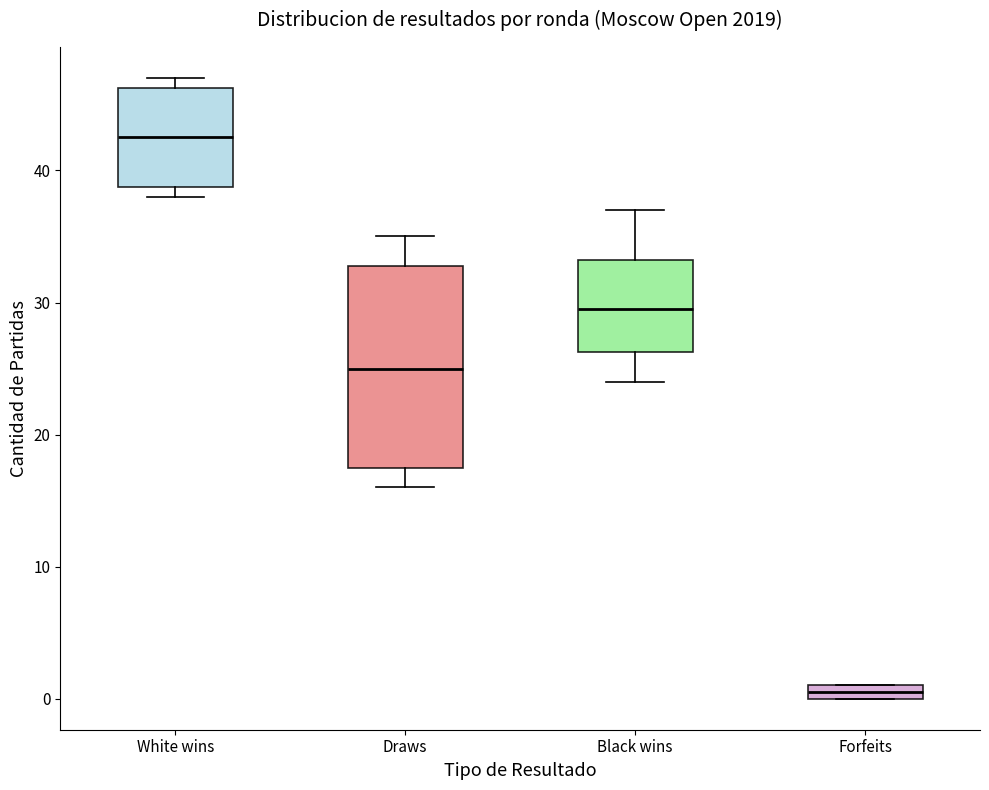

Which box's median line is the highest?

White wins